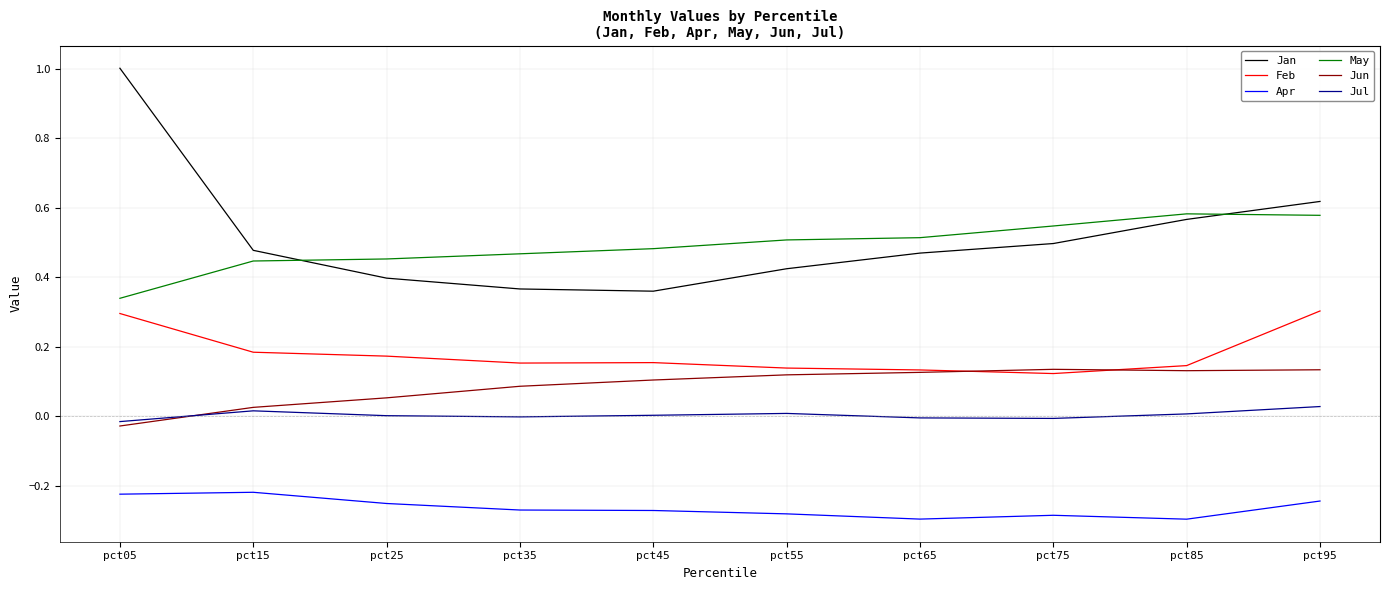

Between pct85 and pct95, which series saw the biggest shift?

Feb